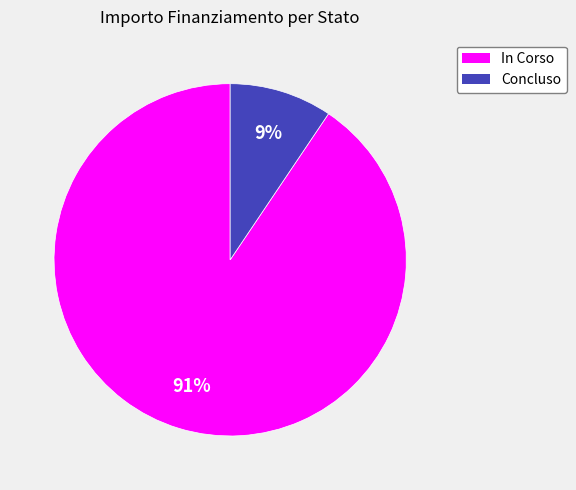

To the nearest percent, what is the combined percentage of In Corso and Concluso?

100%